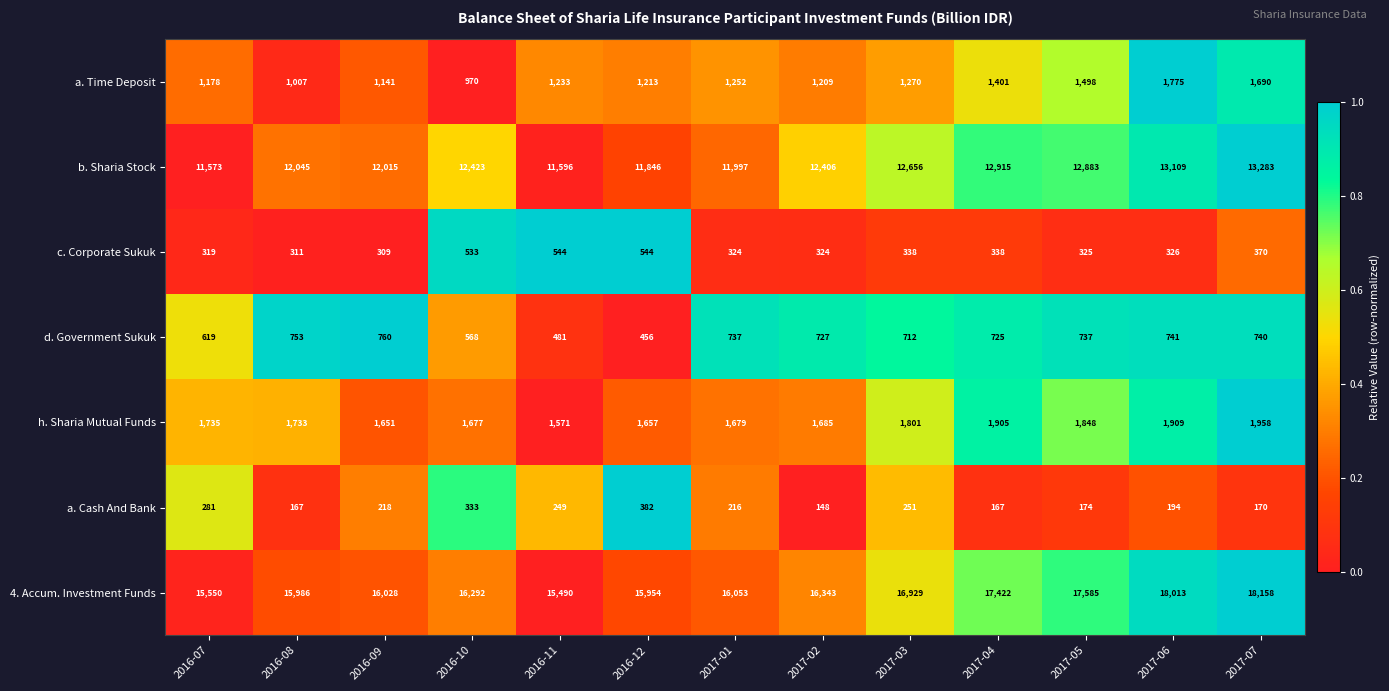

Rank the series by their maximum value, from highest to lowest.

4. Accum. Investment Funds, b. Sharia Stock, h. Sharia Mutual Funds, a. Time Deposit, d. Government Sukuk, c. Corporate Sukuk, a. Cash And Bank